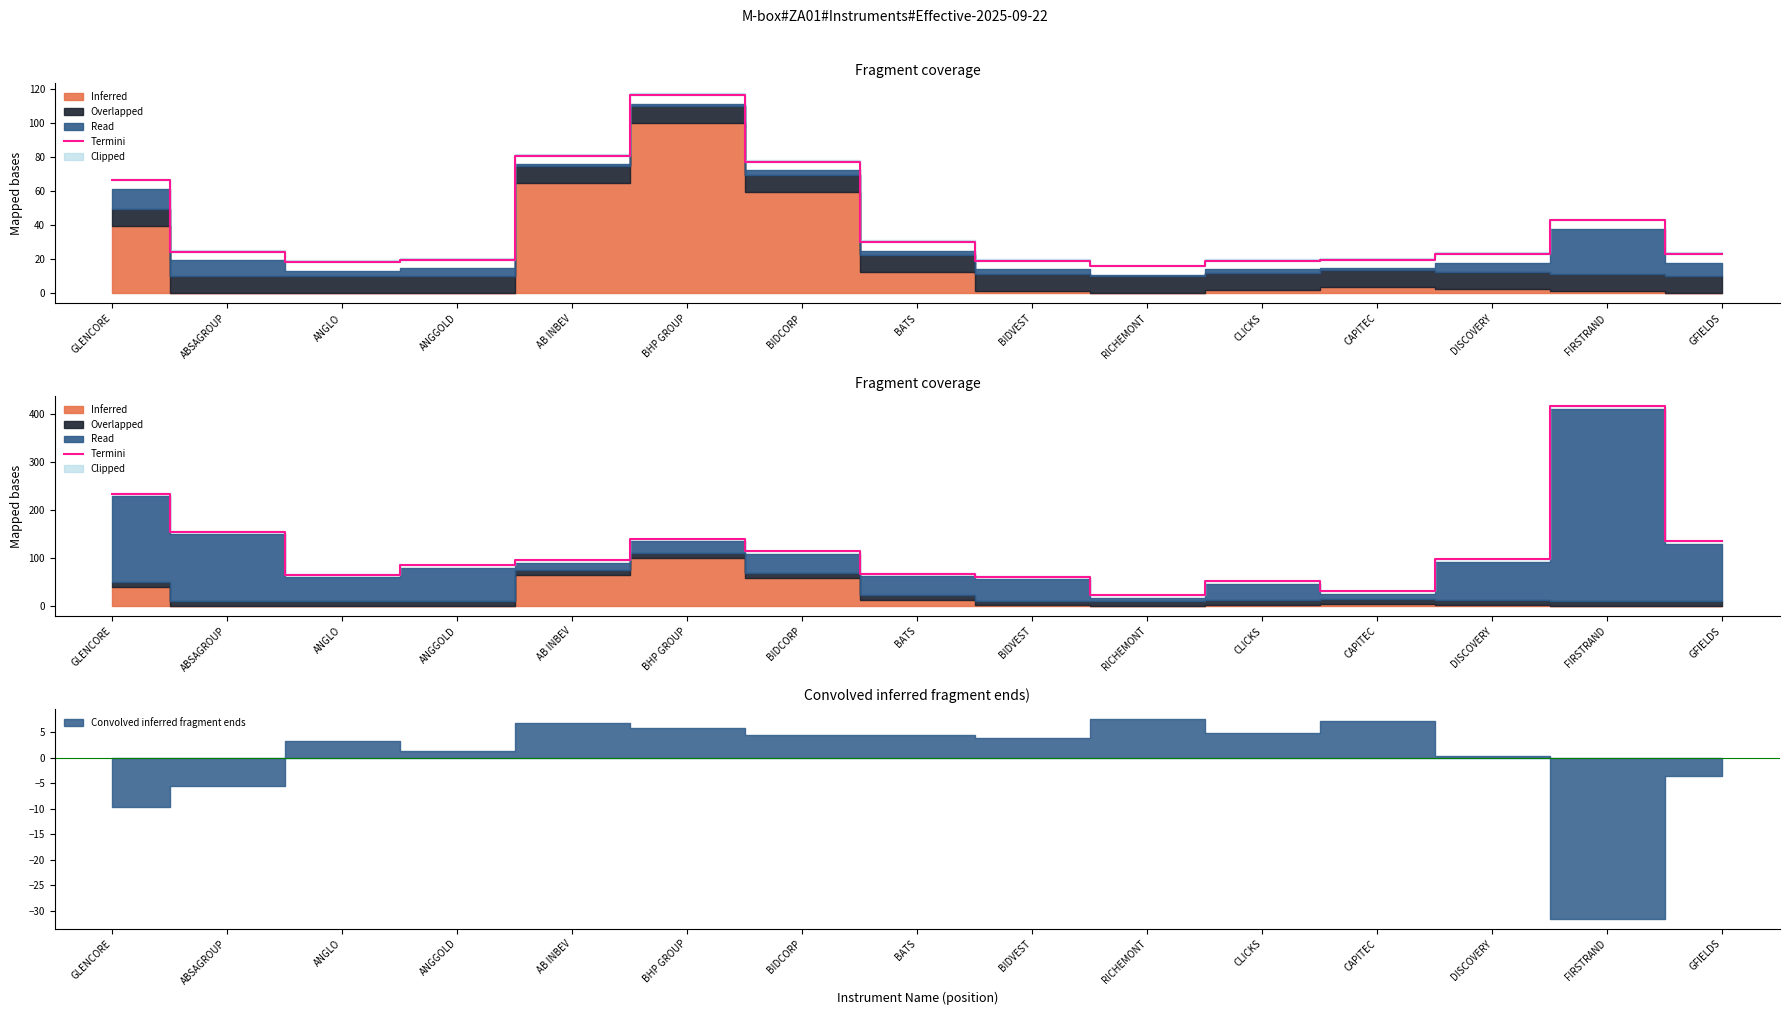

What is the change in value from GLENCORE to FIRSTRAND?

+181.9